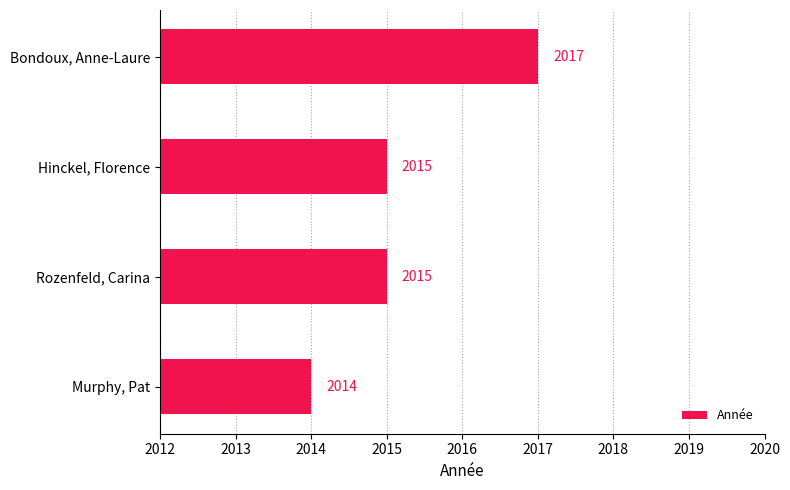

Count the values in the range 2015 to 2017.

3